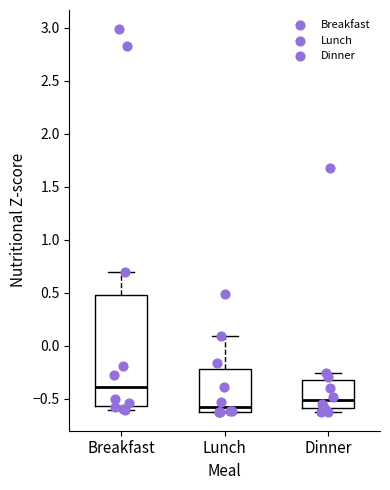

Reading left to right, read every box against the y-axis: the position of its median line, the range the box covers, and the ends of its whiskers. The values are not printed on the chart, so give them approximately, as read against the axis.

Breakfast: median -0.40, box -0.55 to 0.50, whiskers -0.60 to 0.70
Lunch: median -0.55, box -0.60 to -0.20, whiskers -0.60 to 0.10
Dinner: median -0.50, box -0.60 to -0.30, whiskers -0.60 (just below the box's lower edge) to -0.25